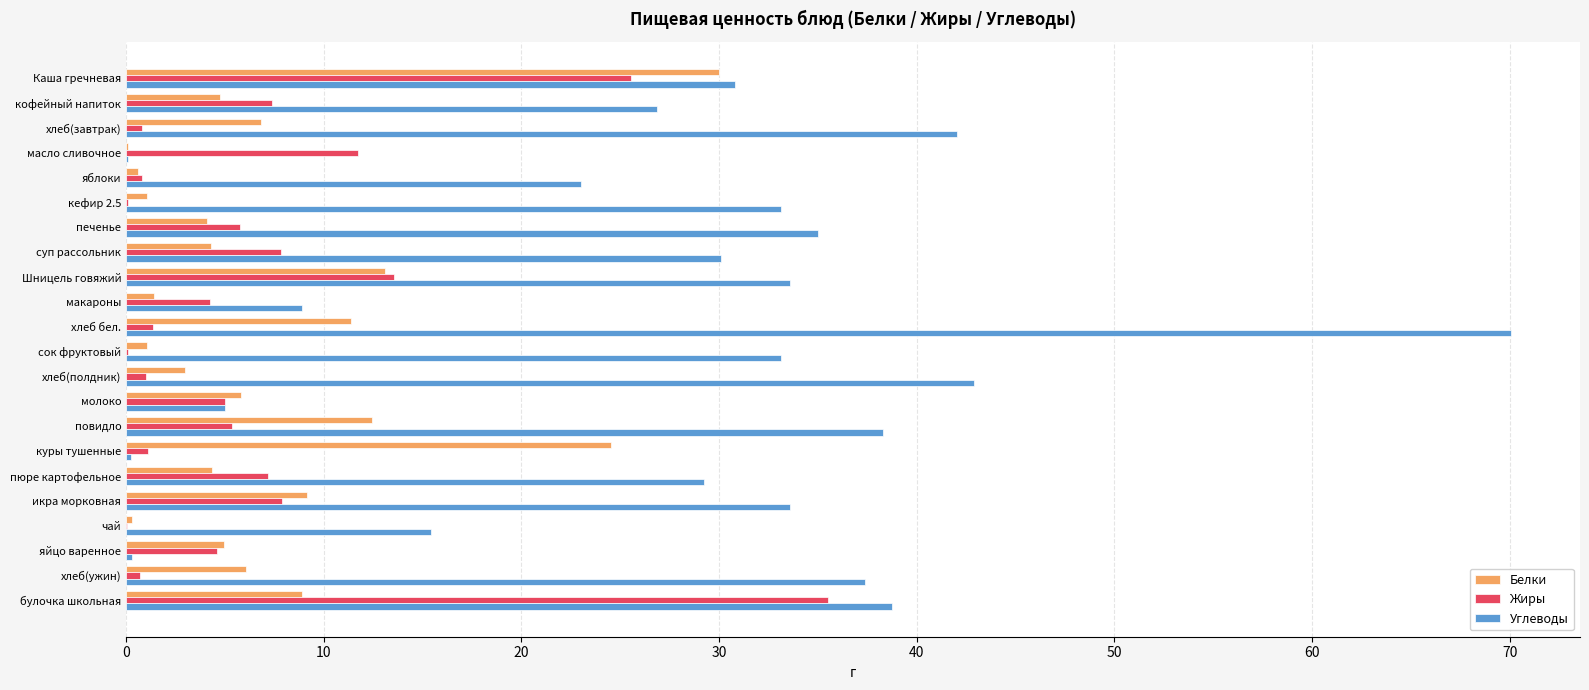

Which series has the largest total across all categories?

Углеводы